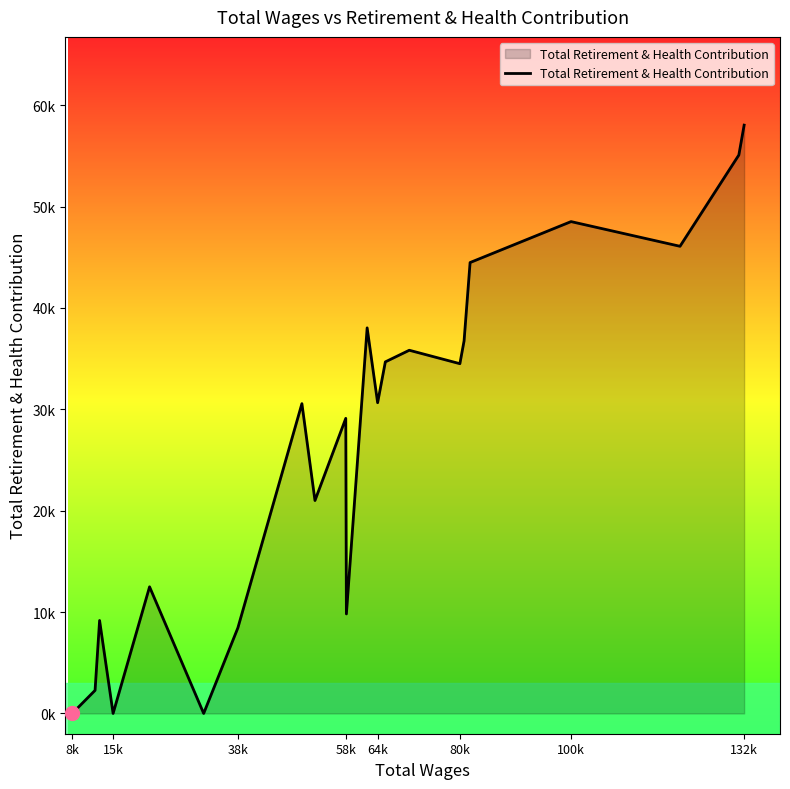

What is the value of the 11th point from the left?

9817